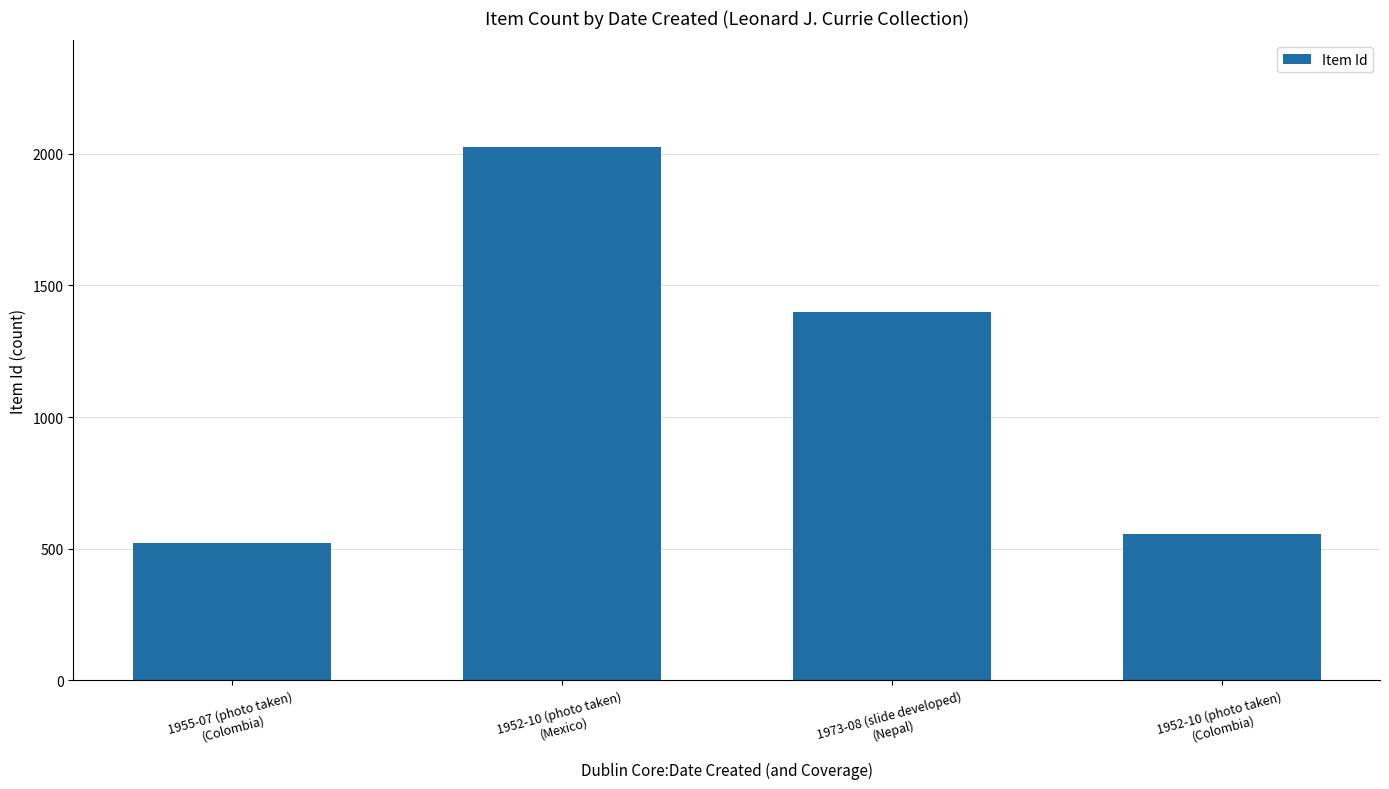

Which has a higher value, 1952-10 (photo taken) (Colombia) or 1955-07 (photo taken) (Colombia)?

1952-10 (photo taken) (Colombia)